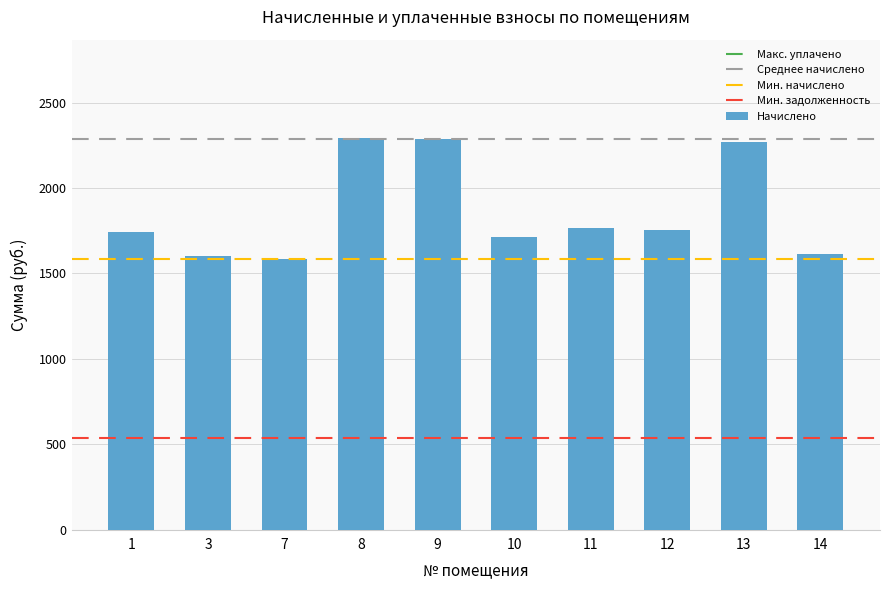

Approximately how many times larger is the value at 11 compared to 10?

1.0